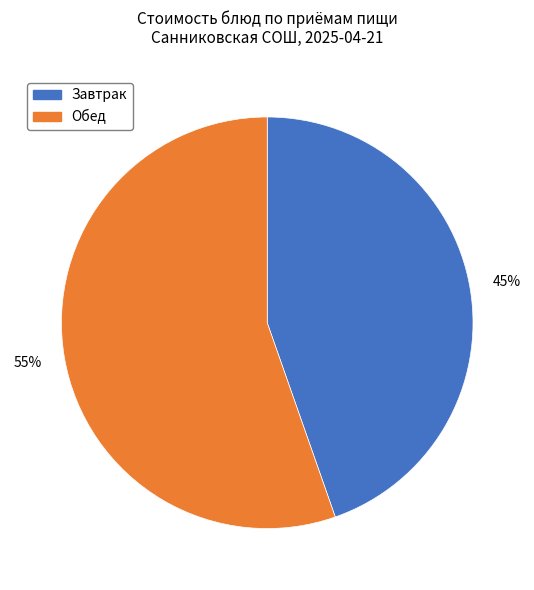

To the nearest percent, what is the average slice percentage?

50%